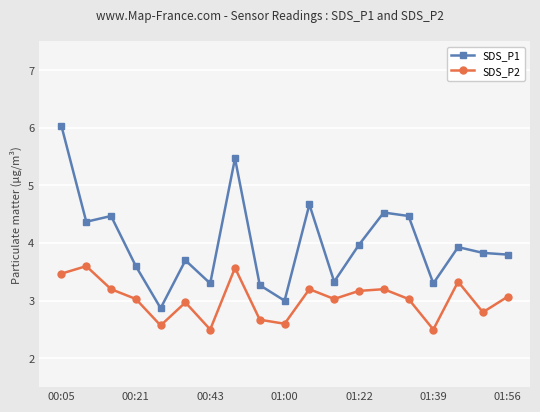

What is the difference between the maximum and minimum values in the SDS_P1 series?

3.2